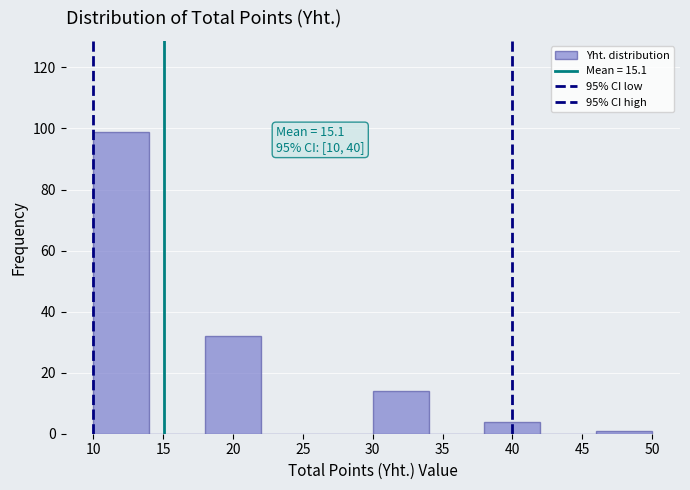

Over which range of the x-axis is the bar tallest?

10 to 14